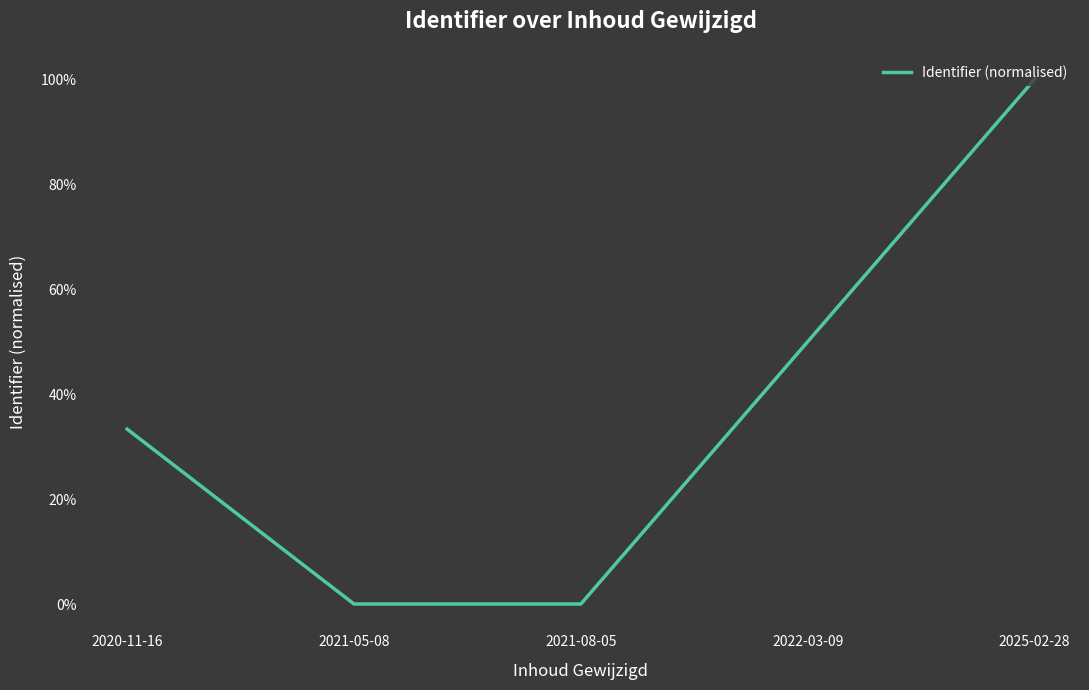

The chart shows a value of -37.8 at 2021-05-08. True or false?

False